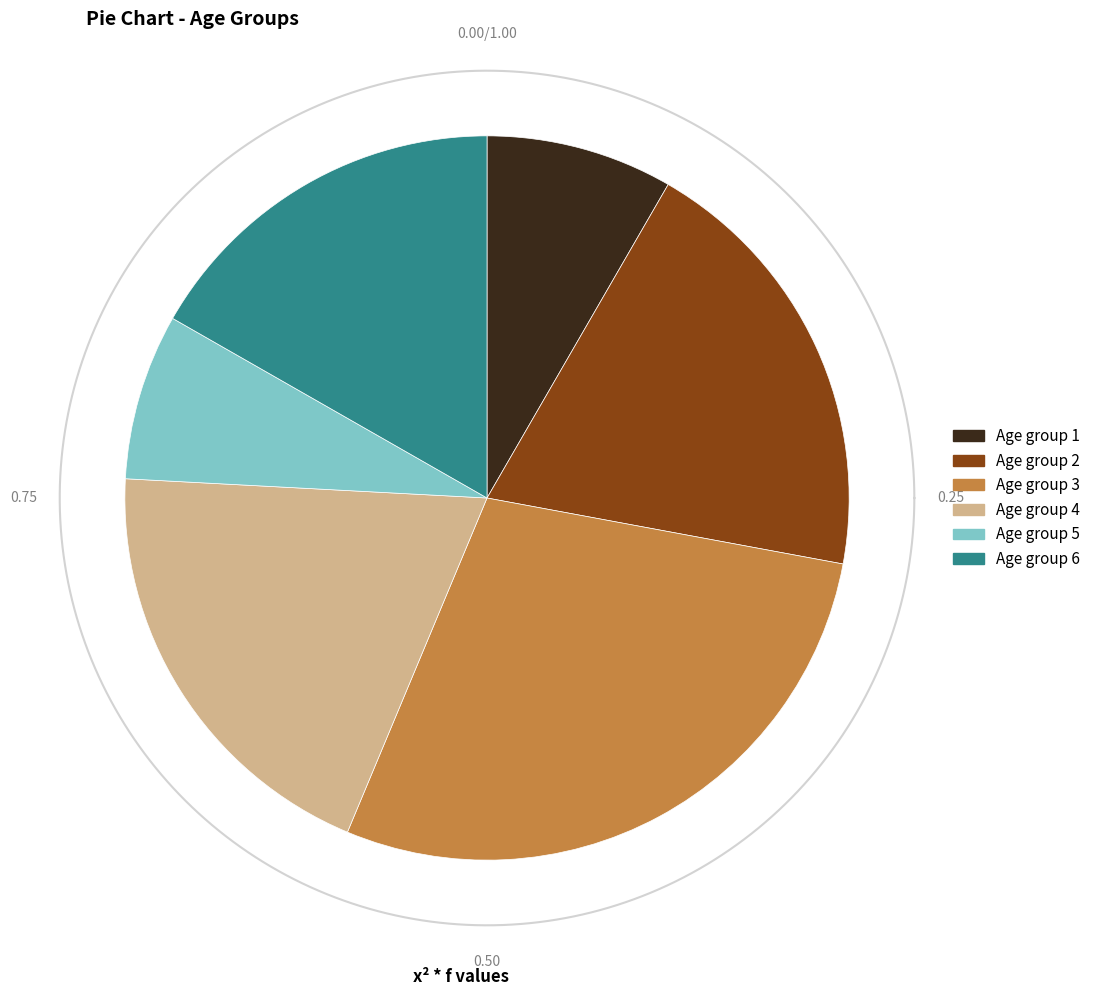

Does 2 account for over 50% of the chart?

No